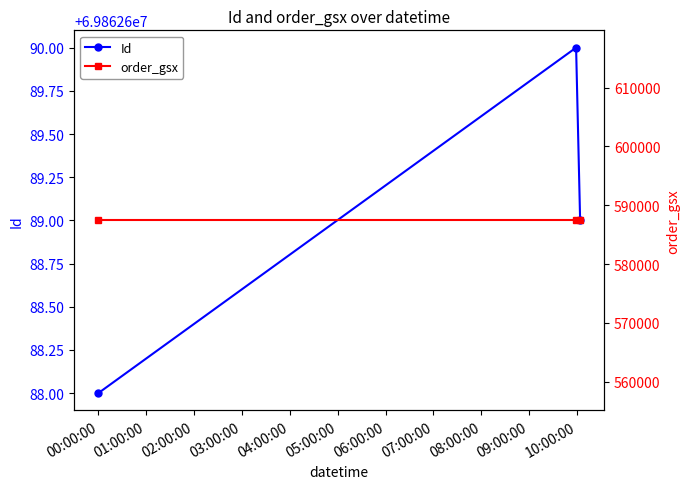

How many lines are shown in the chart?

2